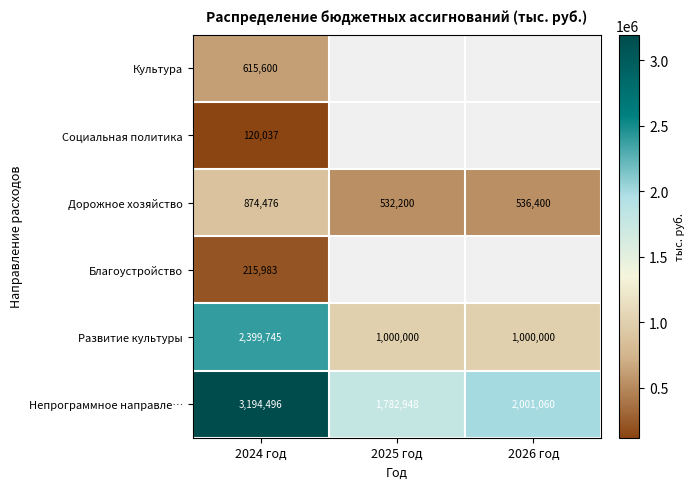

How many categories are shown in the chart?

3